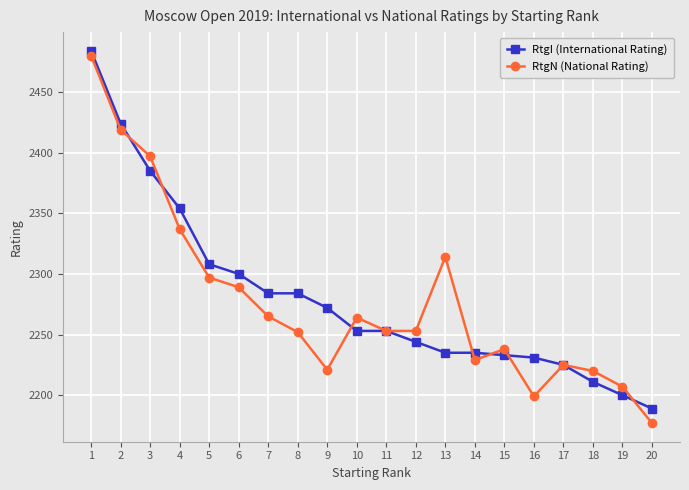

Where is RtgN (National Rating) nearest to the value 2328?

4